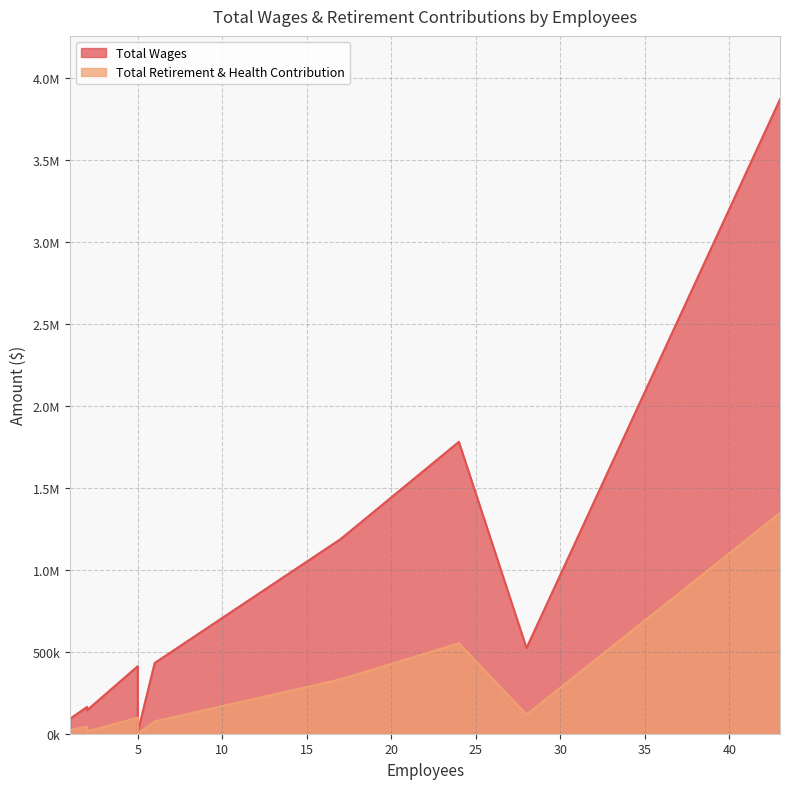

True or false: Total Wages has more than 1 points higher than both neighbors.

False